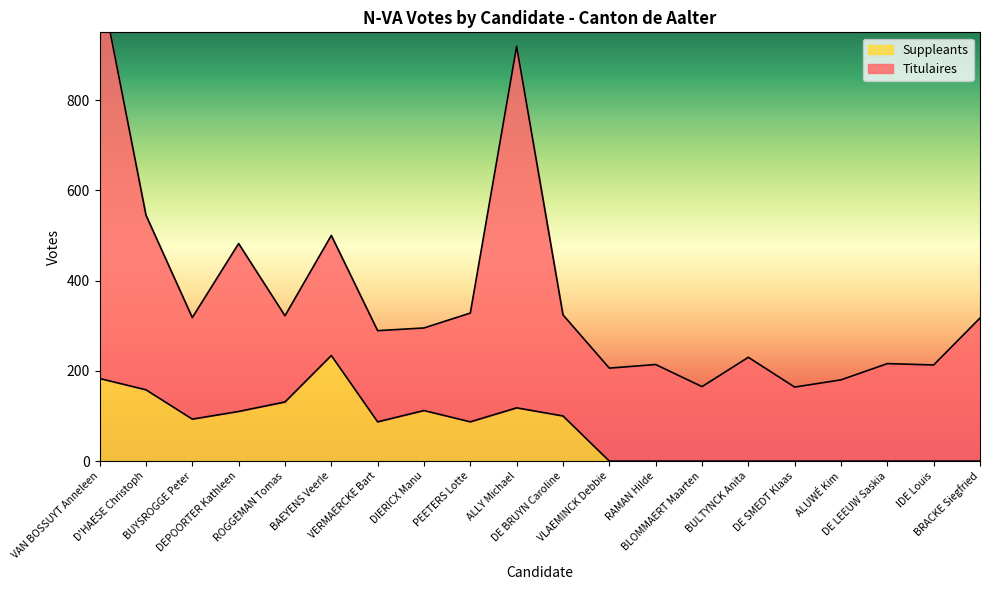

What is the difference between the maximum and minimum values?

234